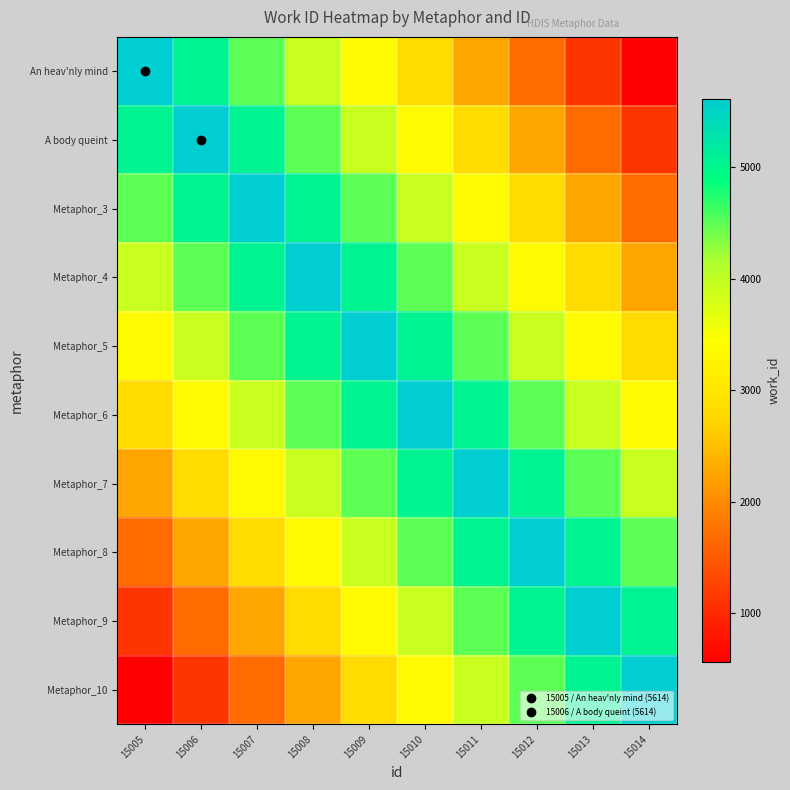

Reading left to right, list all the values displayed in this chart.

An heav'nly mind: 15005=5614.0	15006=5052.6	15007=4491.2	15008=3929.8	15009=3368.4	15010=2807.0	15011=2245.6	15012=1684.2	15013=1122.8	15014=561.4
A body queint: 15005=5052.6	15006=5614.0	15007=5052.6	15008=4491.2	15009=3929.8	15010=3368.4	15011=2807.0	15012=2245.6	15013=1684.2	15014=1122.8
Metaphor_3: 15005=4491.2	15006=5052.6	15007=5614.0	15008=5052.6	15009=4491.2	15010=3929.8	15011=3368.4	15012=2807.0	15013=2245.6	15014=1684.2
Metaphor_4: 15005=3929.8	15006=4491.2	15007=5052.6	15008=5614.0	15009=5052.6	15010=4491.2	15011=3929.8	15012=3368.4	15013=2807.0	15014=2245.6
Metaphor_5: 15005=3368.4	15006=3929.8	15007=4491.2	15008=5052.6	15009=5614.0	15010=5052.6	15011=4491.2	15012=3929.8	15013=3368.4	15014=2807.0
Metaphor_6: 15005=2807.0	15006=3368.4	15007=3929.8	15008=4491.2	15009=5052.6	15010=5614.0	15011=5052.6	15012=4491.2	15013=3929.8	15014=3368.4
Metaphor_7: 15005=2245.6	15006=2807.0	15007=3368.4	15008=3929.8	15009=4491.2	15010=5052.6	15011=5614.0	15012=5052.6	15013=4491.2	15014=3929.8
Metaphor_8: 15005=1684.2	15006=2245.6	15007=2807.0	15008=3368.4	15009=3929.8	15010=4491.2	15011=5052.6	15012=5614.0	15013=5052.6	15014=4491.2
Metaphor_9: 15005=1122.8	15006=1684.2	15007=2245.6	15008=2807.0	15009=3368.4	15010=3929.8	15011=4491.2	15012=5052.6	15013=5614.0	15014=5052.6
Metaphor_10: 15005=561.4	15006=1122.8	15007=1684.2	15008=2245.6	15009=2807.0	15010=3368.4	15011=3929.8	15012=4491.2	15013=5052.6	15014=5614.0